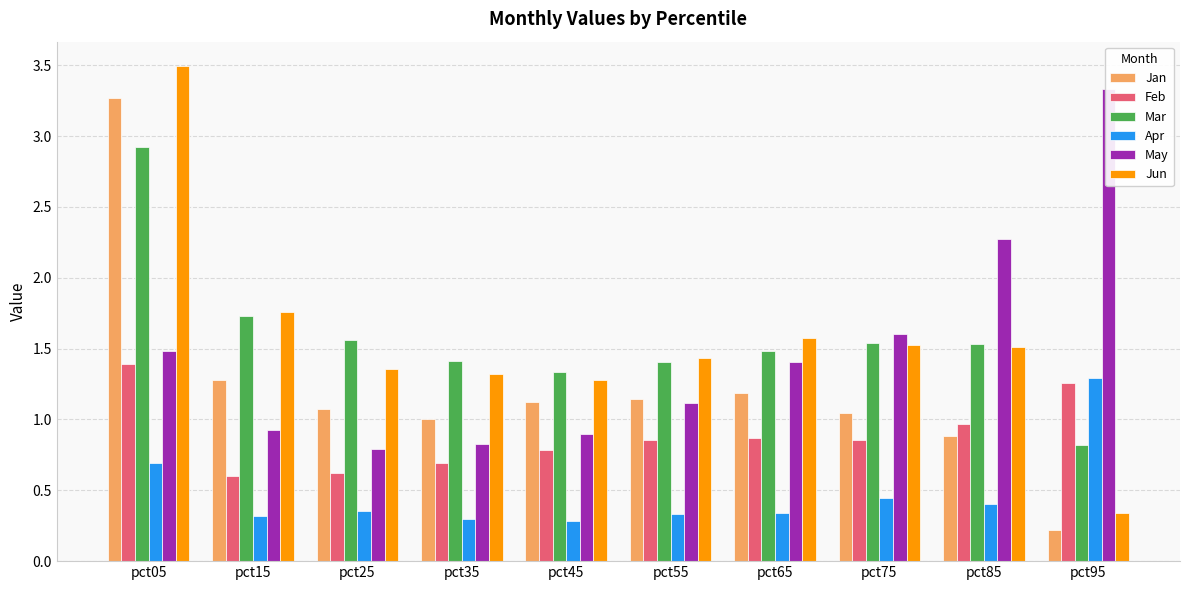

How many data points does each series have?

10